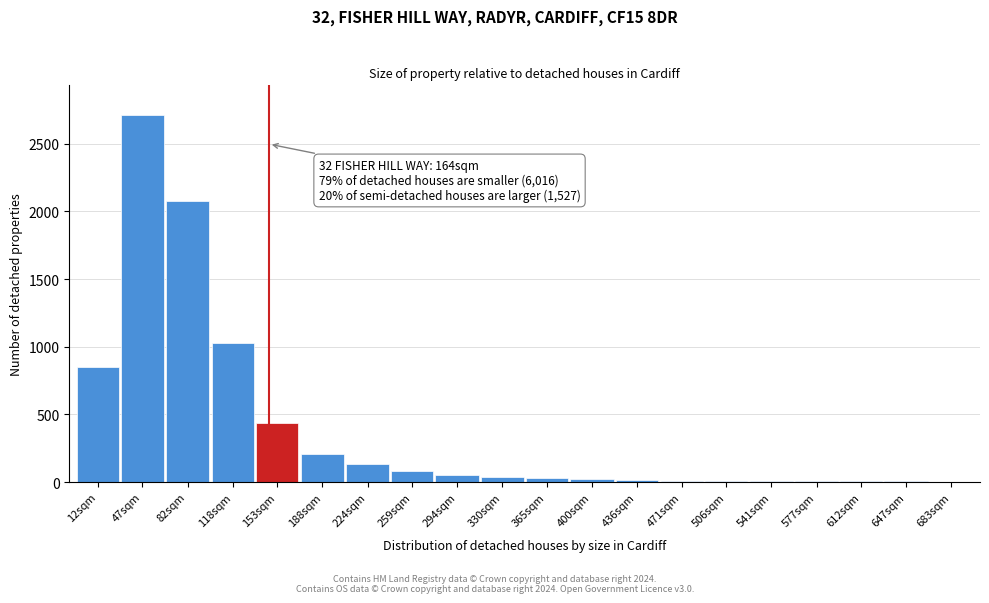

The chart shows a value of 54 at 294sqm. True or false?

True